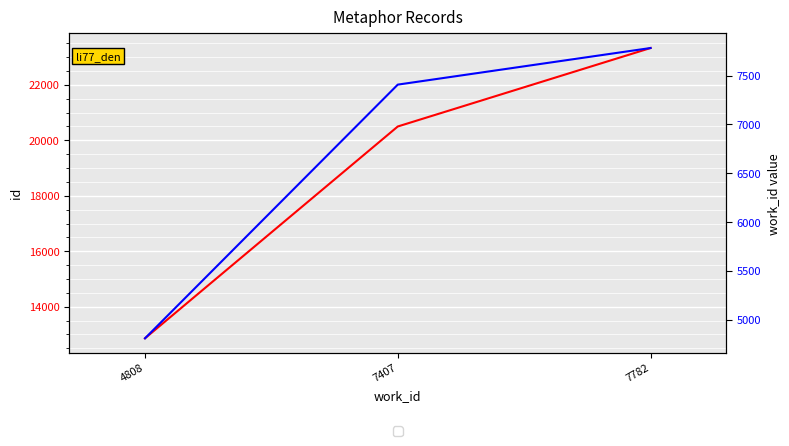

At which category is the sum across all series the highest?

7782